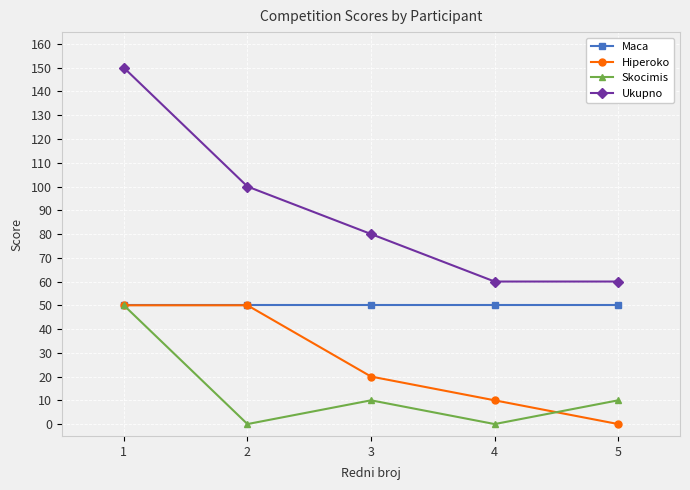

True or false: Ukupno has more than 0 interior local peaks.

False